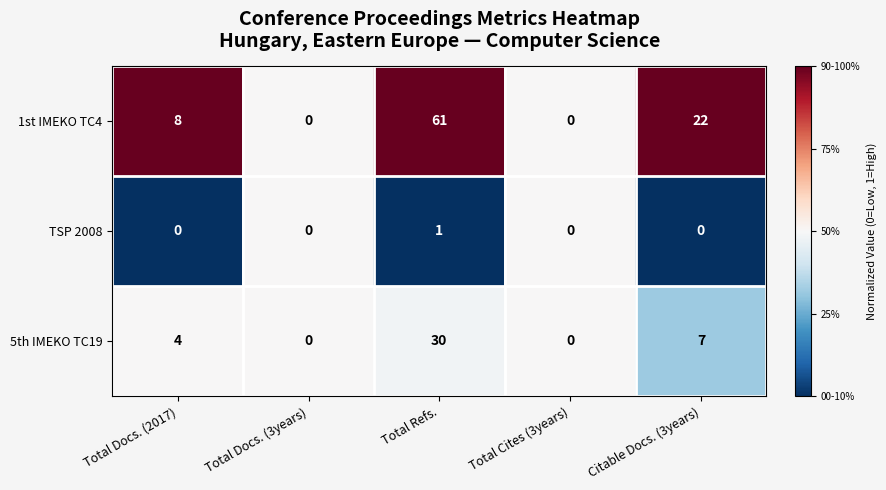

Which series has the largest total across all categories?

1st IMEKO TC4